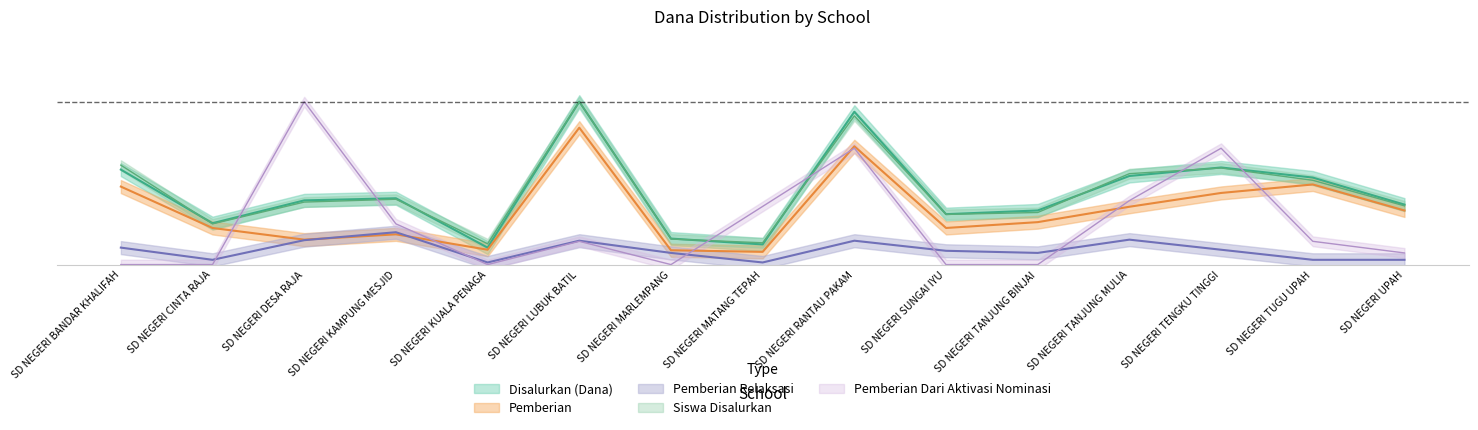

Where is the first local maximum for Disalurkan (Dana)?

SD NEGERI KAMPUNG MESJID